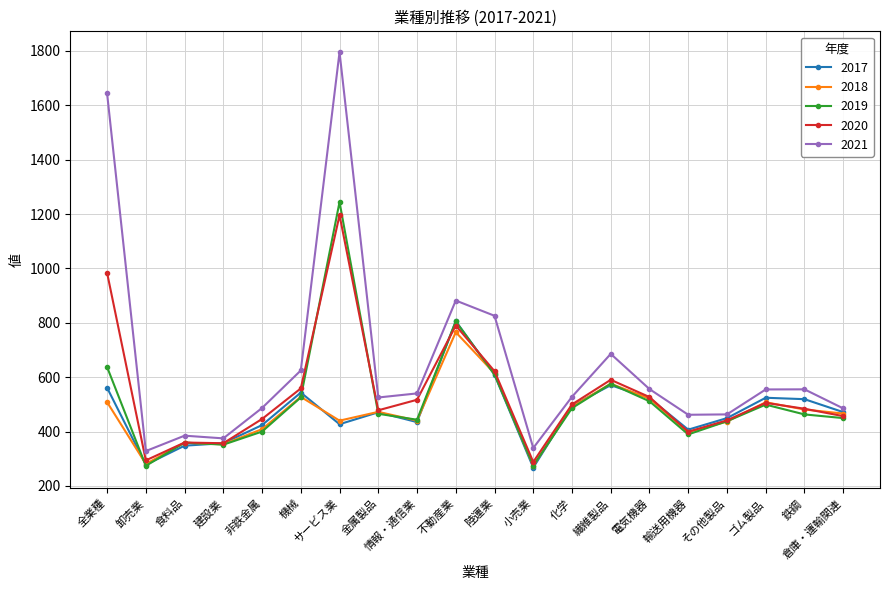

The value of 2021 at ゴム製品 is 554.9. True or false?

True